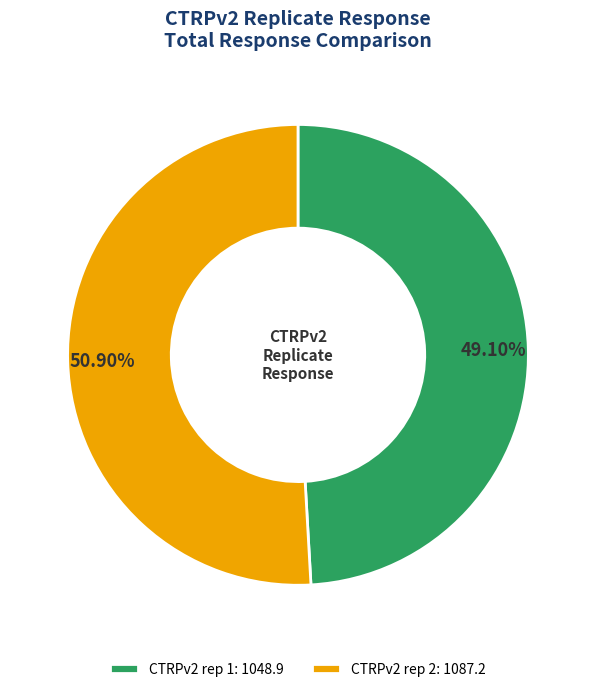

Do CTRPv2 rep 2: 1087.2 and CTRPv2 rep 1: 1048.9 together represent more than half of the pie?

Yes